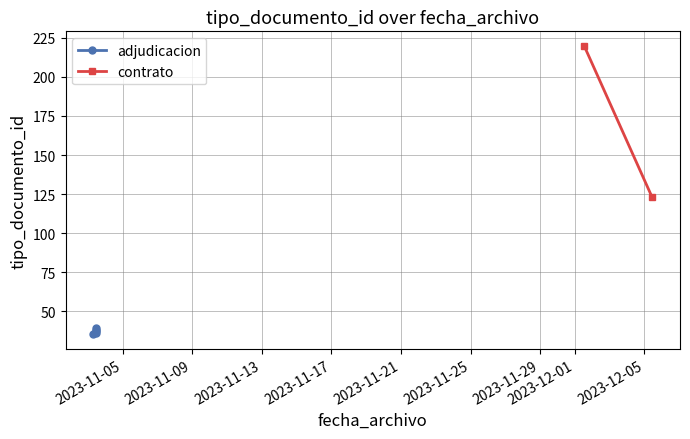

Count the number of values greater than 37.

2